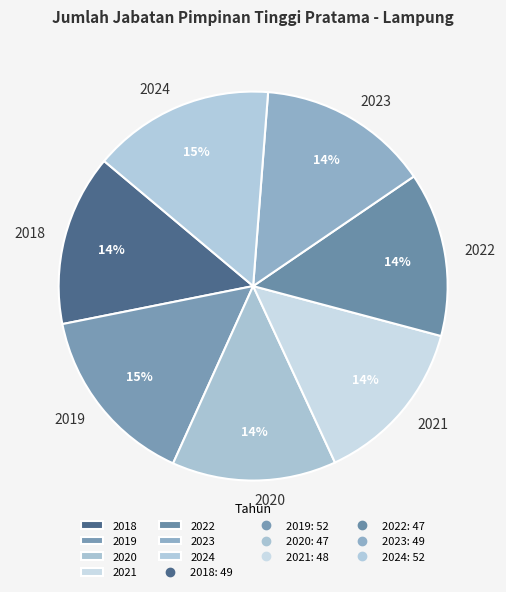

To the nearest percent, what is the difference between the largest and smallest slice percentages?

1%